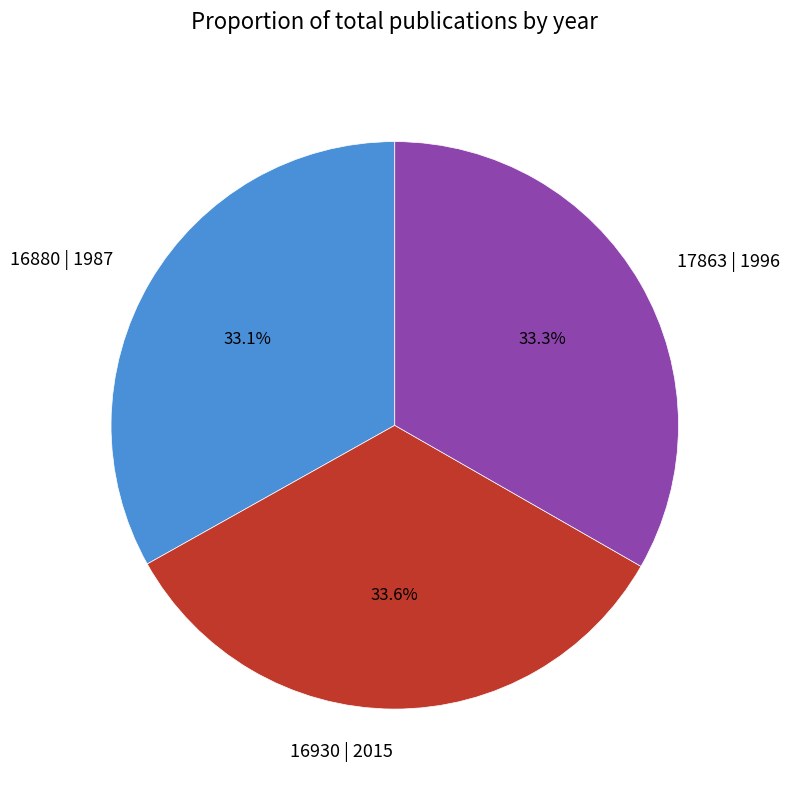

Does 16880 | 1987 represent more than half of the total?

No